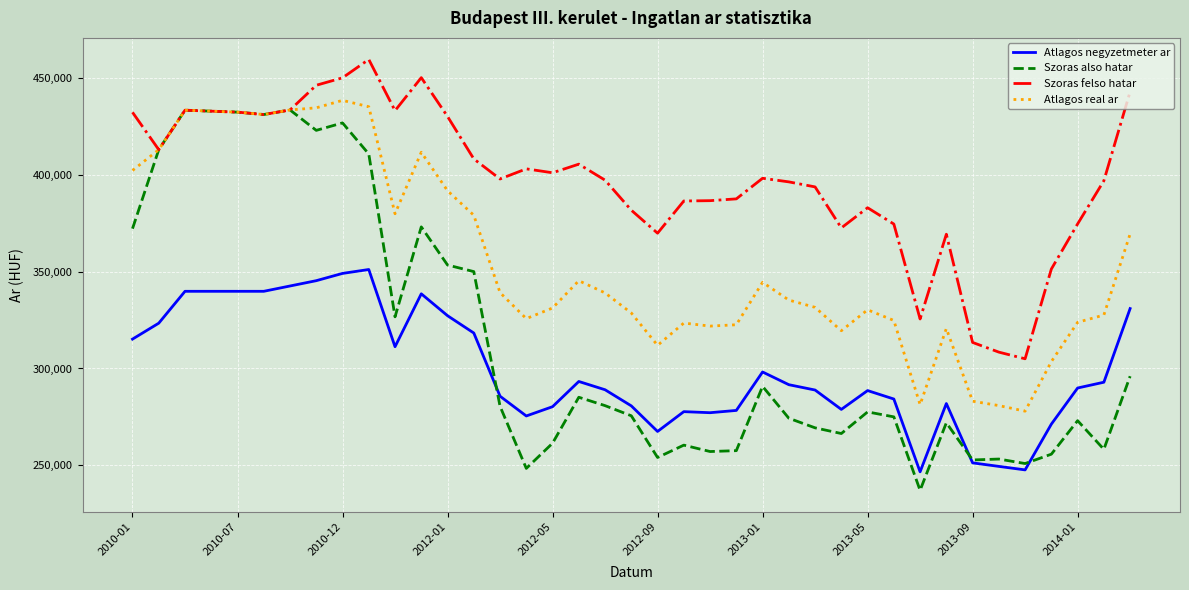

True or false: Szoras felso hatar and Atlagos negyzetmeter ar intersect in this chart.

False